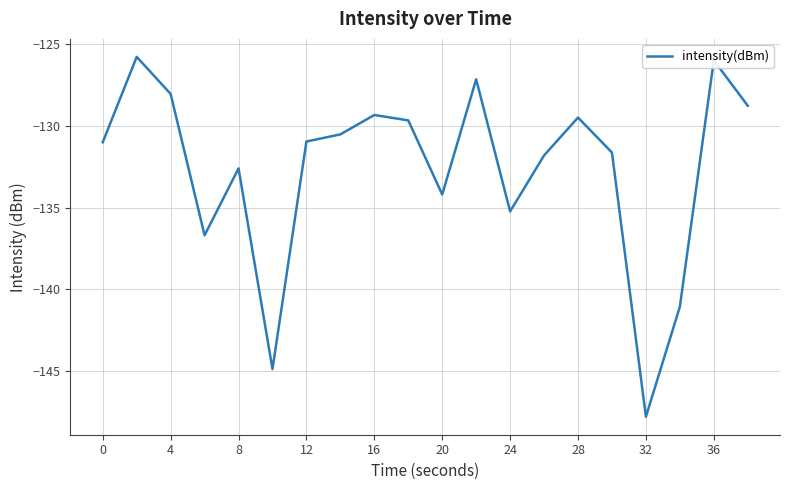

What is the difference between the second highest and minimum values?

21.8